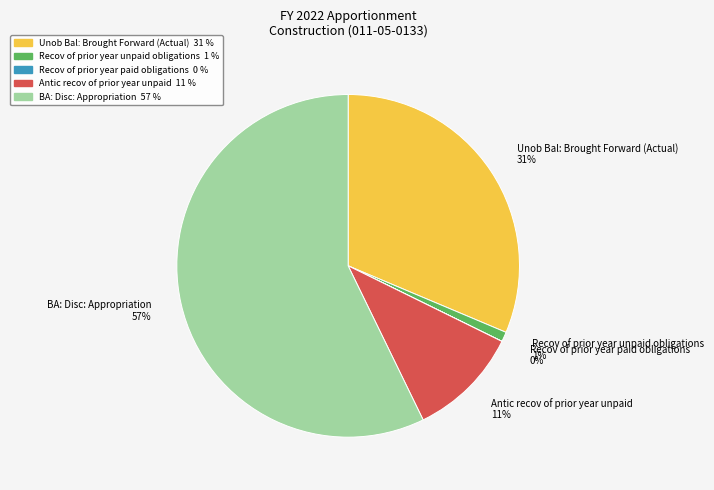

Do BA: Disc: Appropriation 57% and Antic recov of prior year unpaid 11% together represent more than half of the pie?

Yes